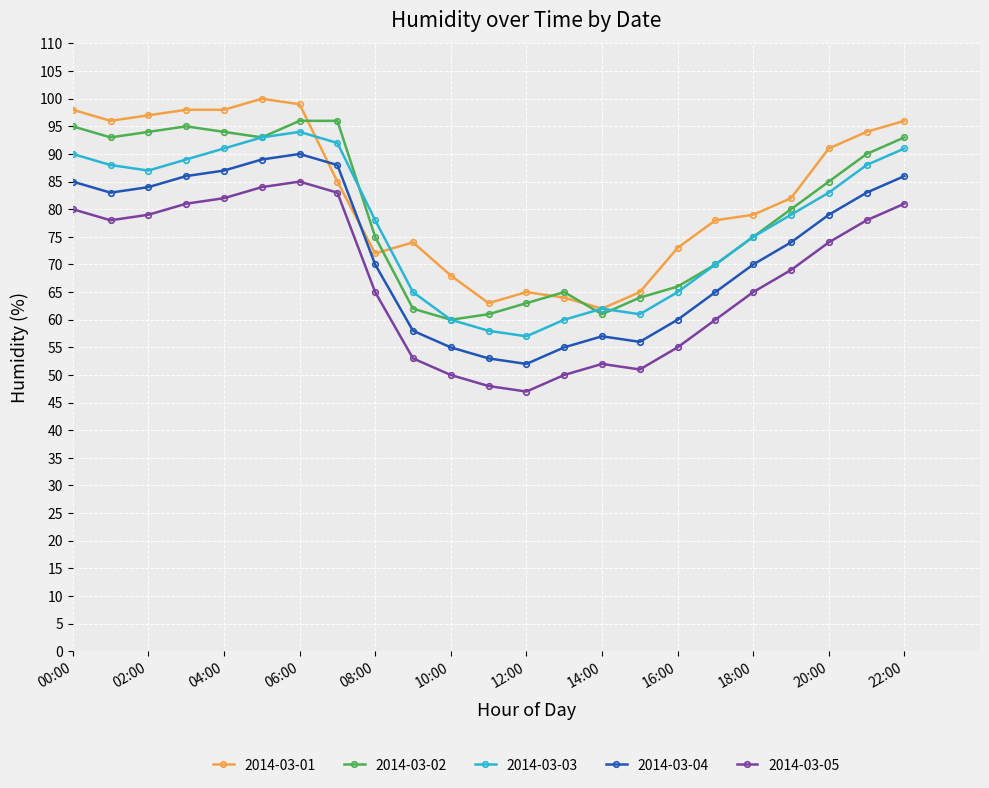

True or false: 2014-03-02 and 2014-03-03 cross at least once.

True